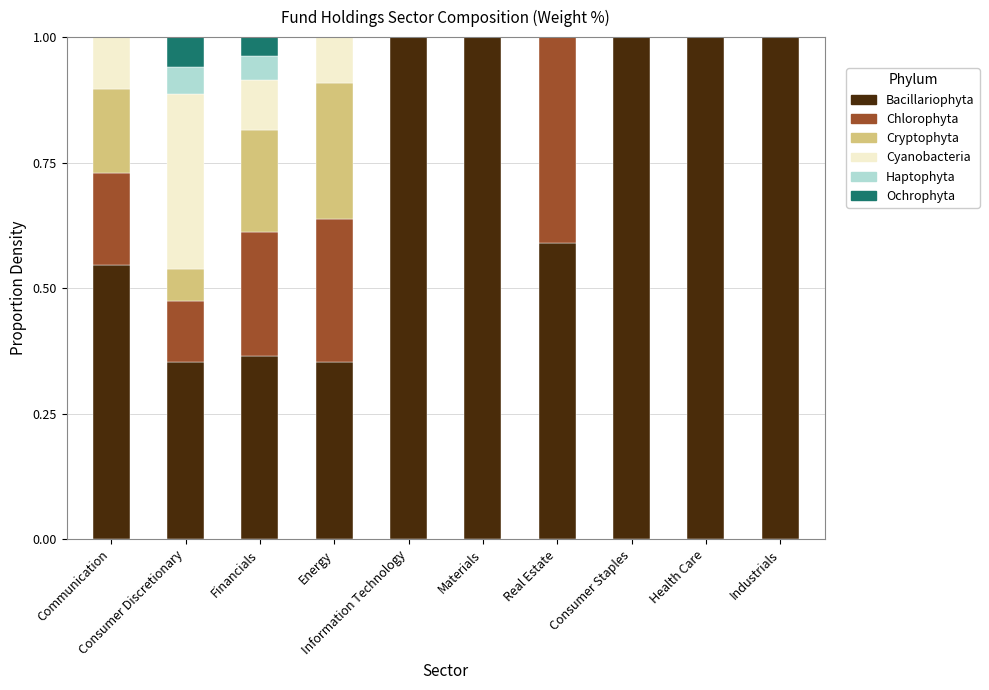

True or false: Cryptophyta has a value of 0.1 at Communication.

False